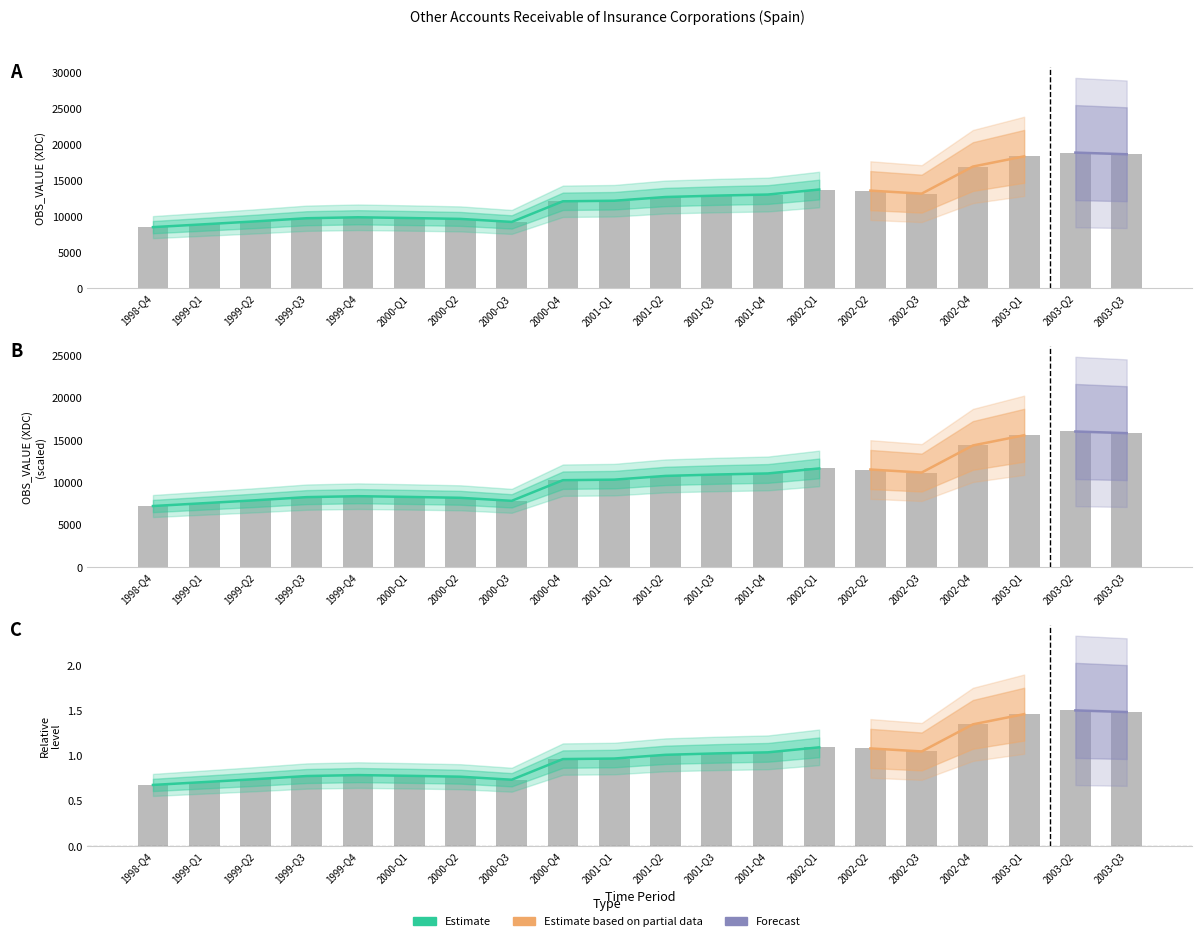

The value at 1999-Q4 is 2498.9. True or false?

False